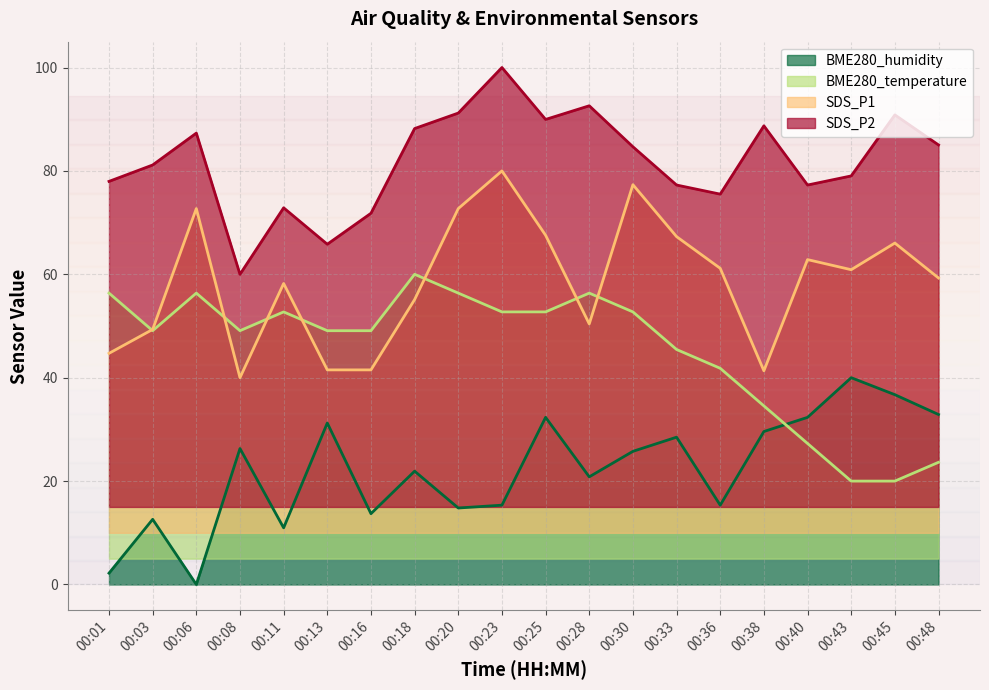

Between 00:13 and 00:20, which series saw the biggest shift?

SDS_P1